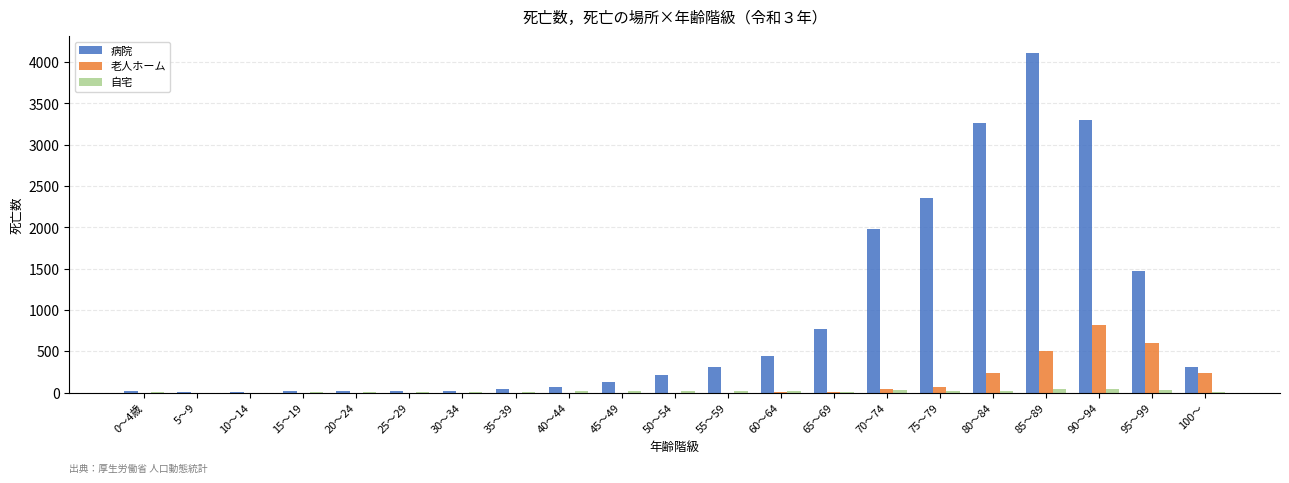

What is the total value across all series at 15～19?

21